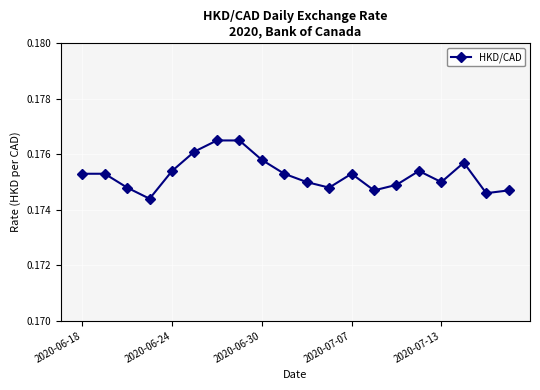

True or false: there are more than 1 points higher than both neighbors.

True